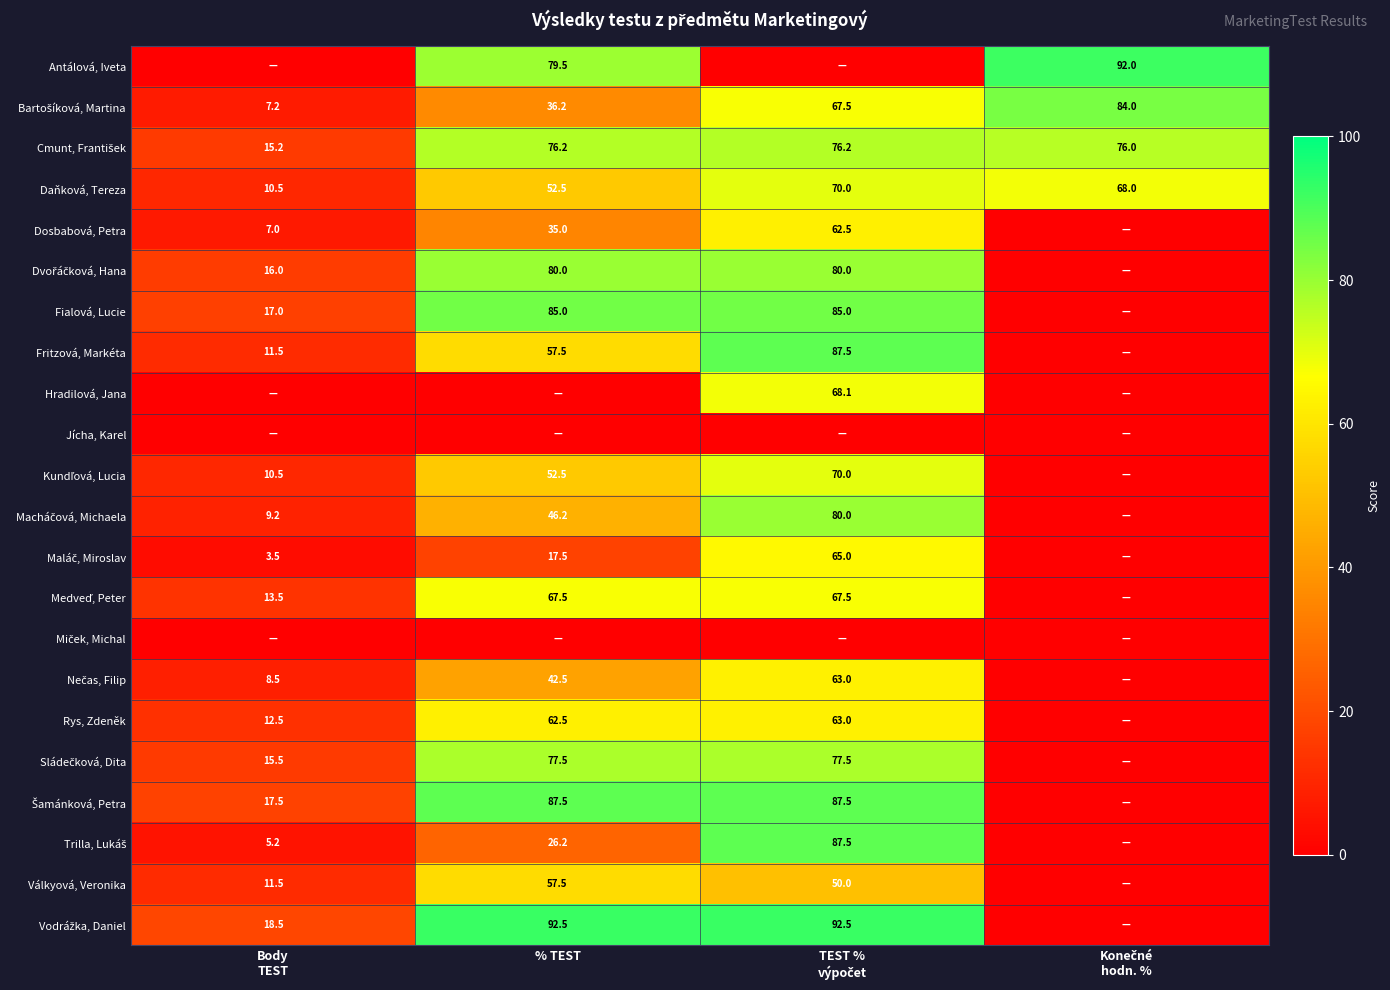

What is the maximum value shown in the chart?

92.5